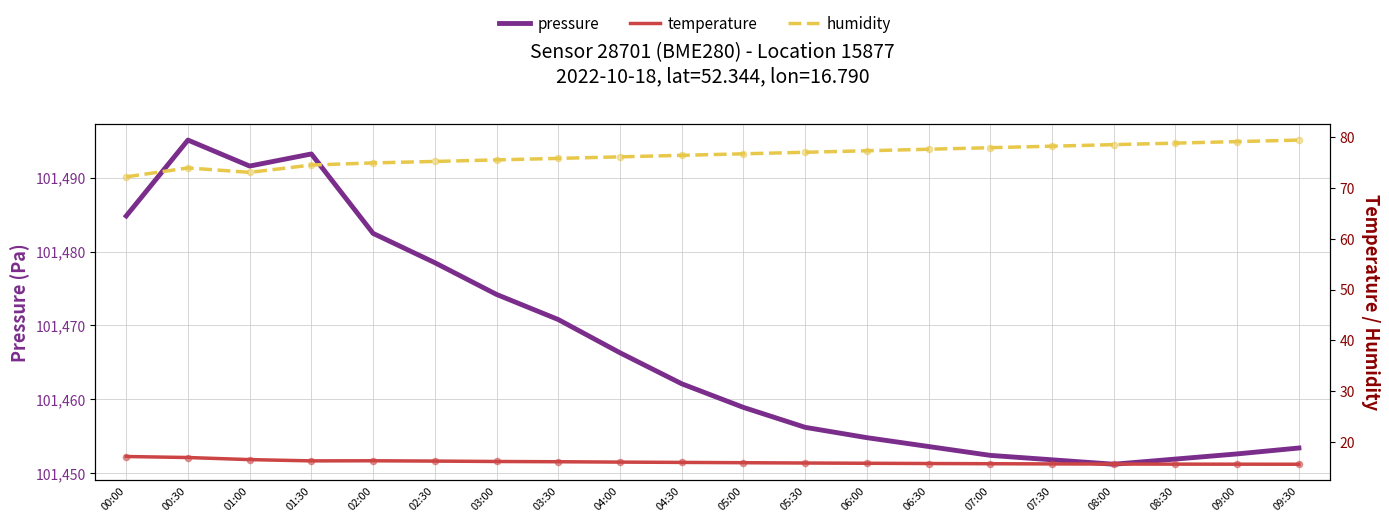

Is the value of humidity at 06:00 greater than the value of temperature at 07:30?

Yes